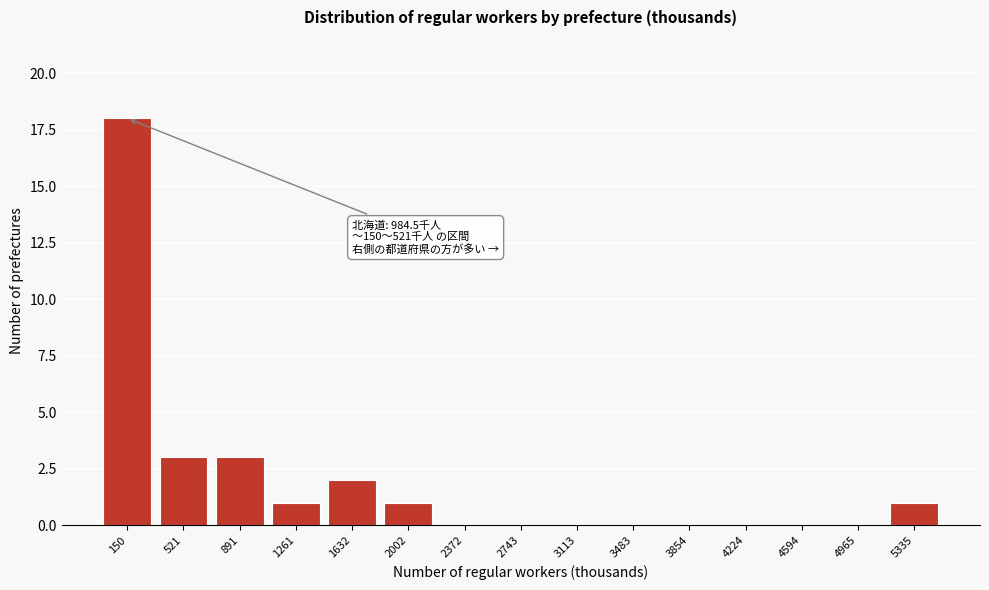

Reading left to right, what are all the values shown in this chart?

150=18	521=3	891=3	1261=1	1632=2	2002=1	2372=0	2743=0	3113=0	3483=0	3854=0	4224=0	4594=0	4965=0	5335=1